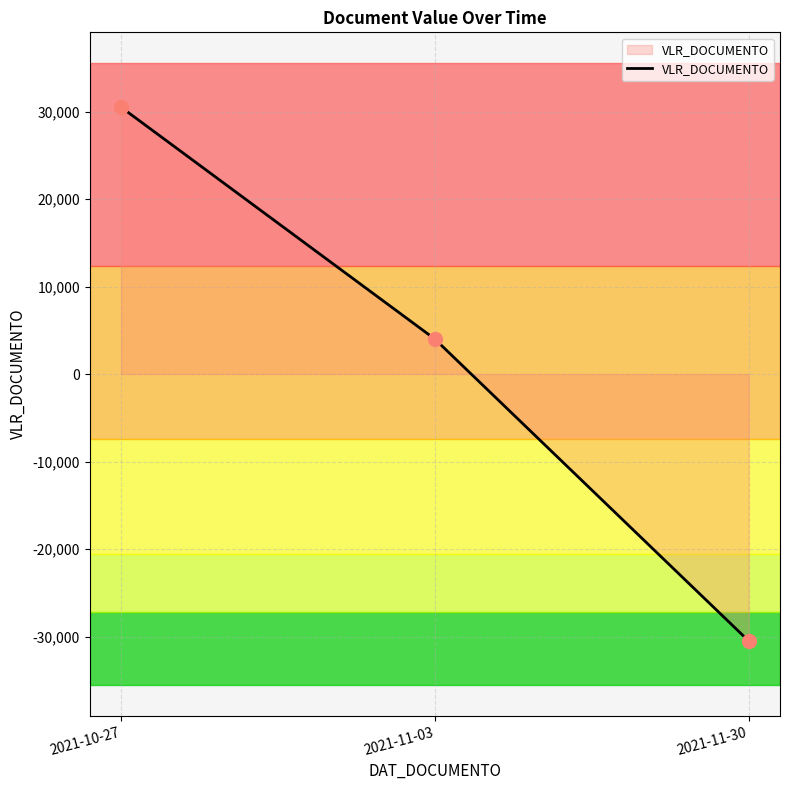

What is the change in value from 2021-10-27 to 2021-11-30?

-61000